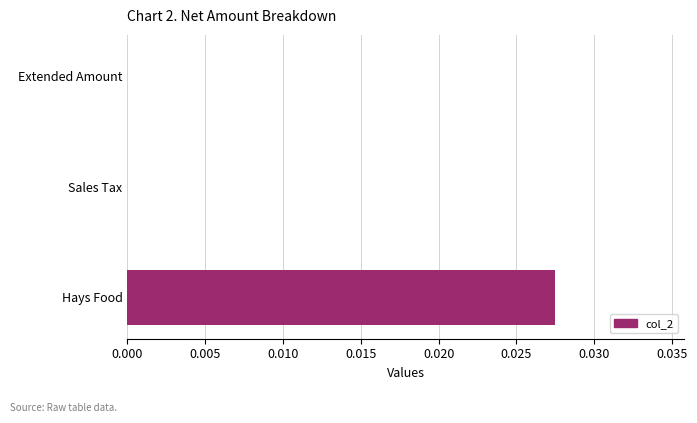

Which has a higher value, Hays Food or Sales Tax?

Hays Food